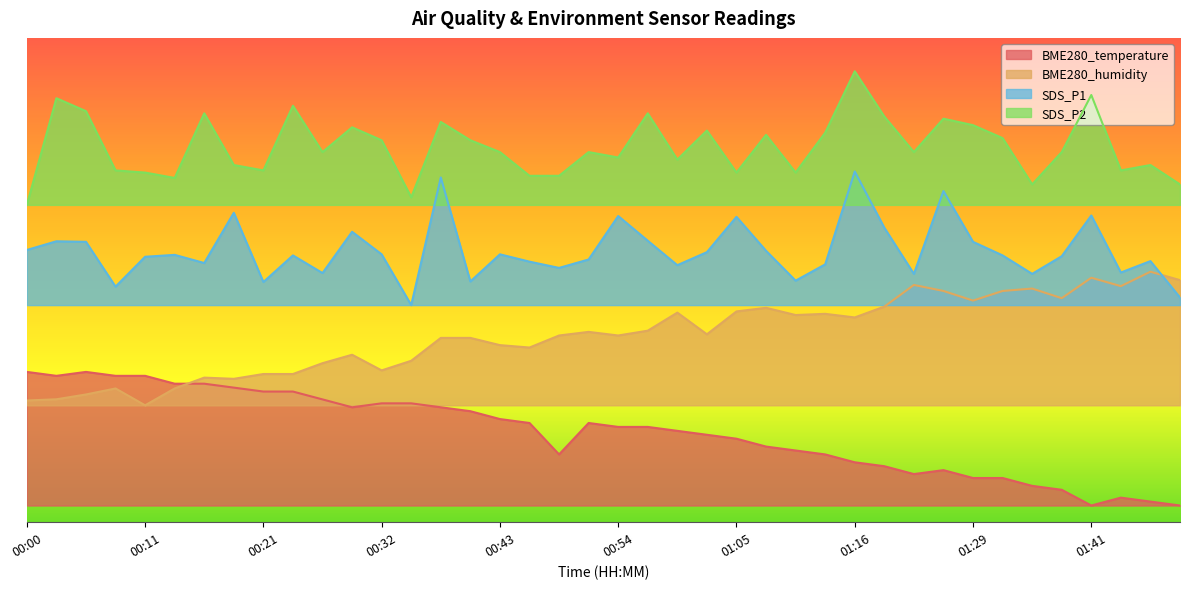

True or false: BME280_temperature and SDS_P2 cross at least once.

False